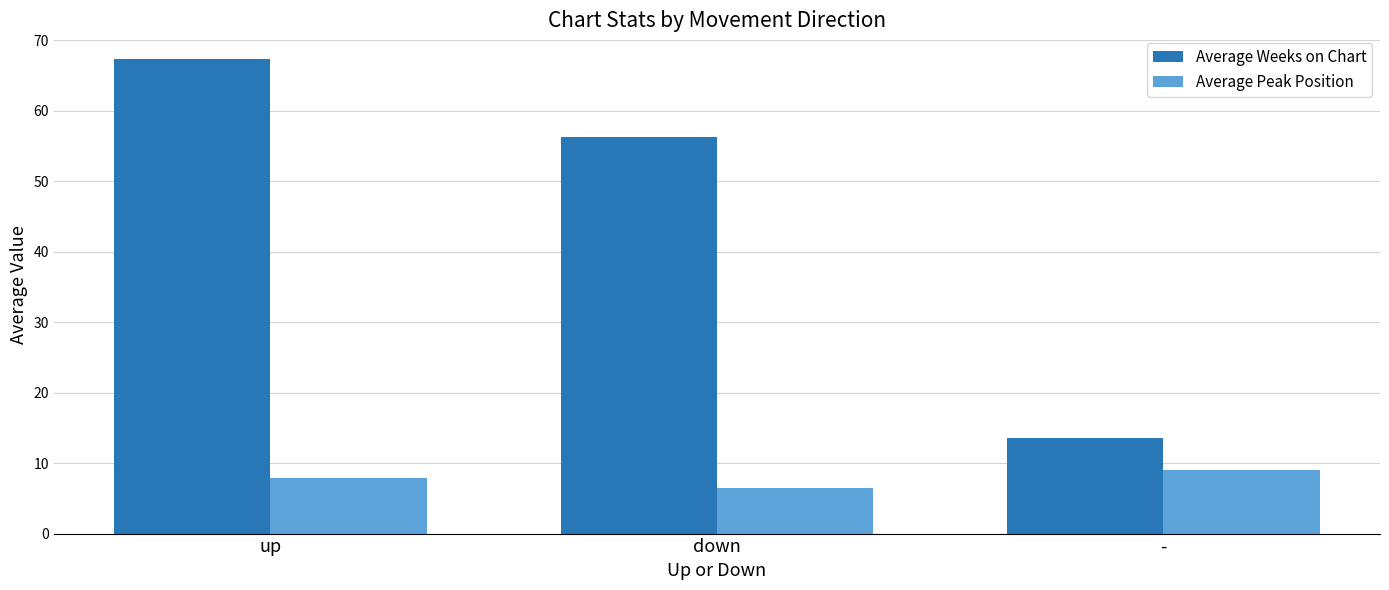

Rank the series at up from lowest to highest value.

Average Peak Position, Average Weeks on Chart